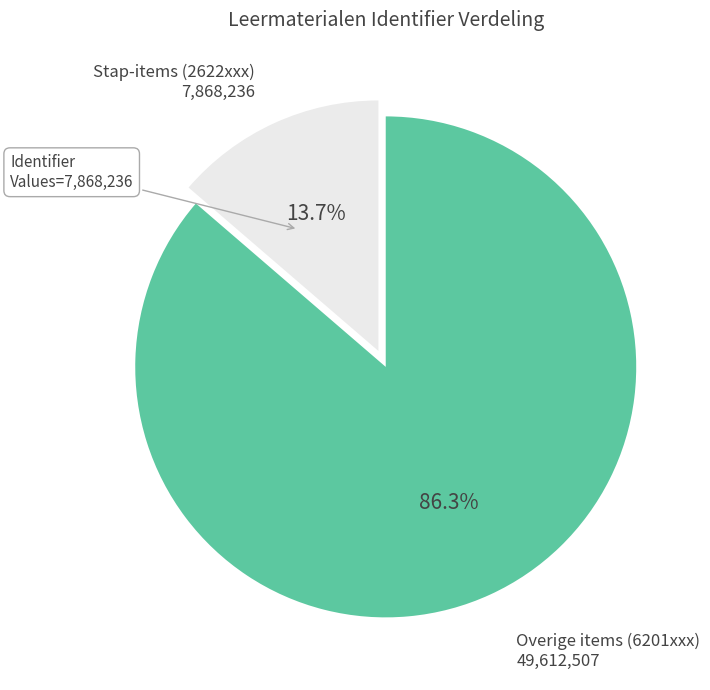

Is there a majority slice in this chart?

Yes